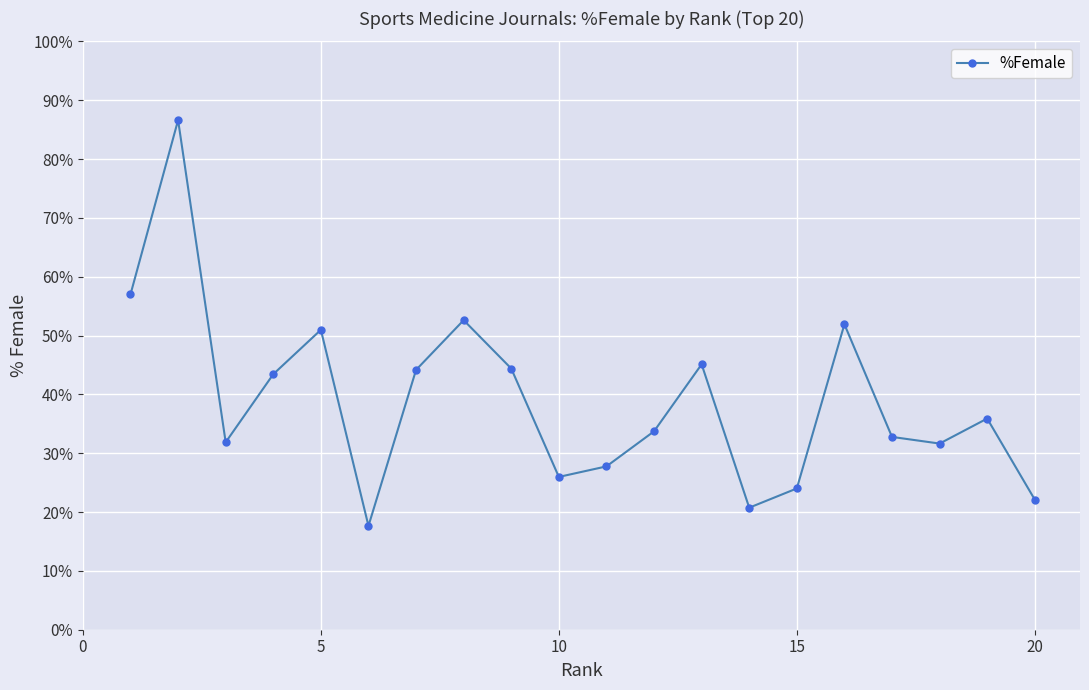

What is the difference between the maximum and minimum values?

69.0